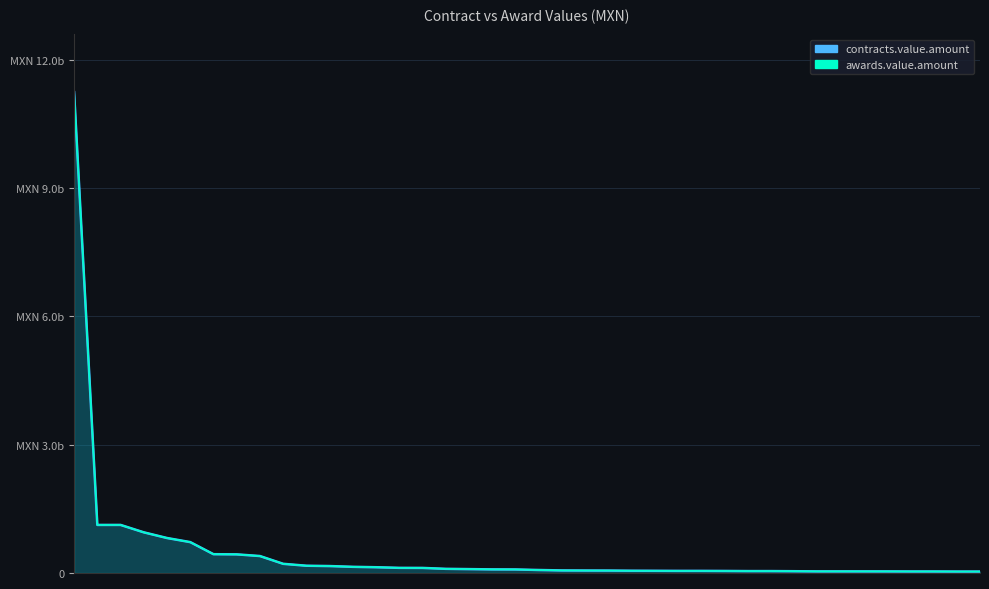

The contracts.value.amount series shows 51633057 at 13-SCN/A004-2013. True or false?

False